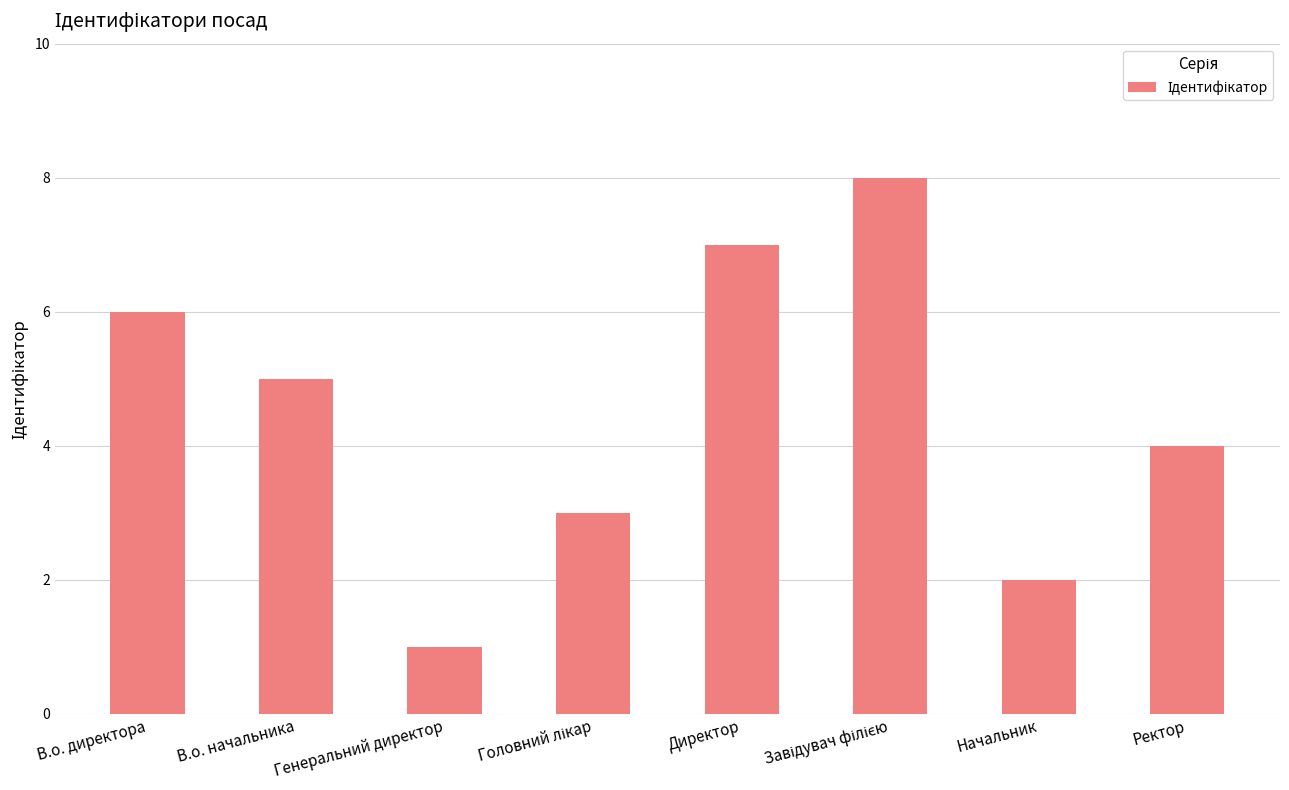

Does the chart contain any negative values?

No